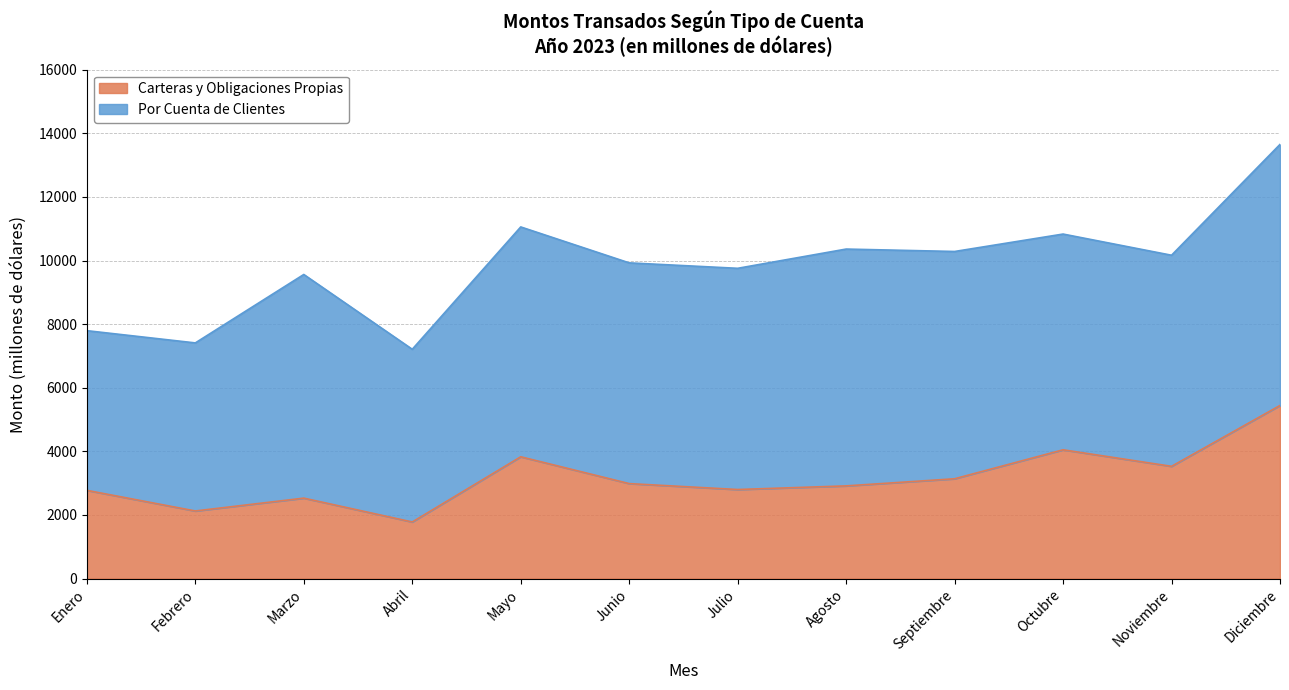

At which category is the sum across all series the highest?

Diciembre